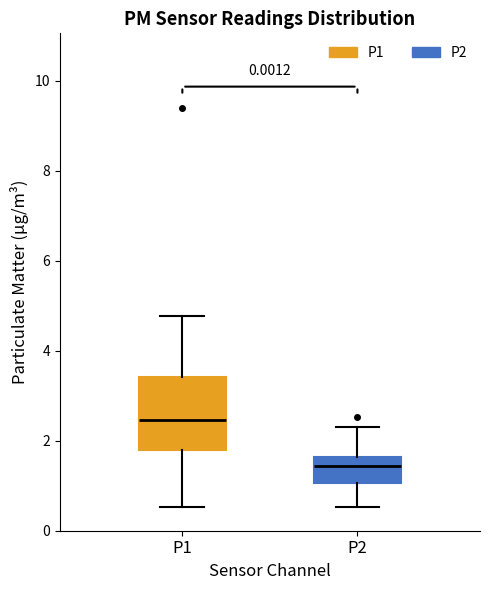

Which box has the lowest median line?

P2